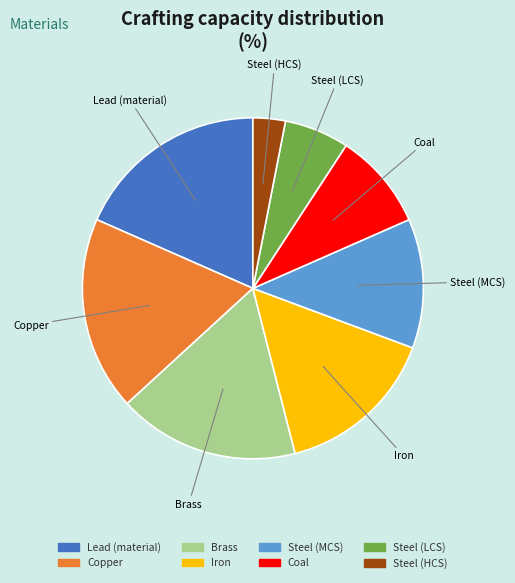

Which slice is the smallest?

Steel (HCS)